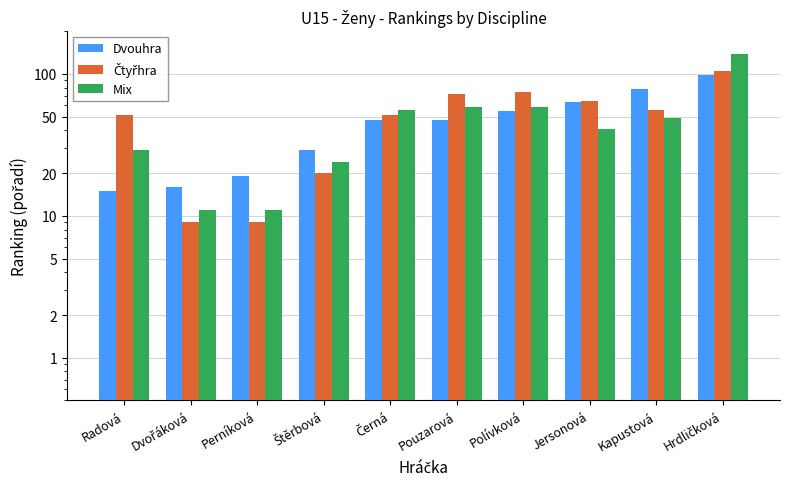

Rank the categories by Mix value from highest to lowest.

Hrdličková, Pouzarová, Polívková, Černá, Kapustová, Jersonová, Radová, Štěrbová, Dvořáková, Perníková